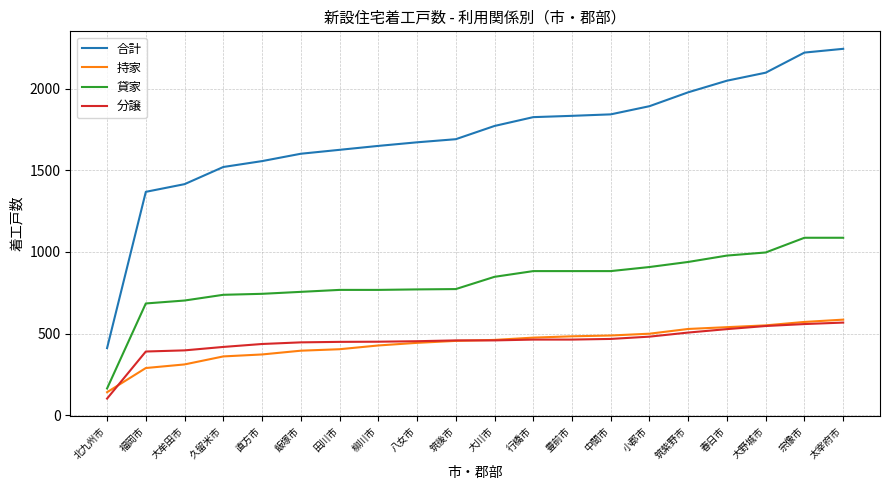

Is this an area chart (filled region under the line)?

No